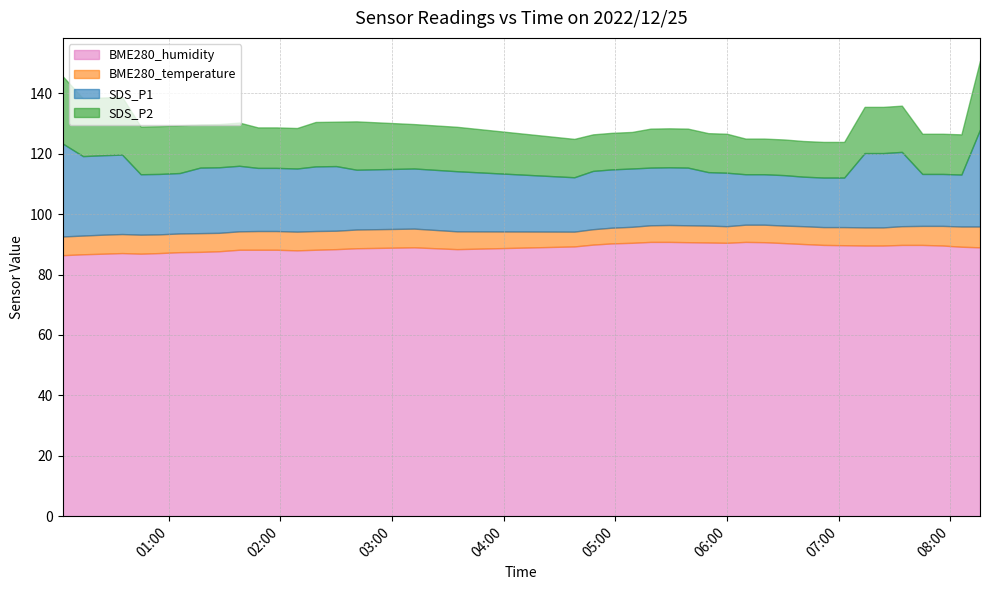

True or false: BME280_humidity and BME280_temperature intersect in this chart.

False